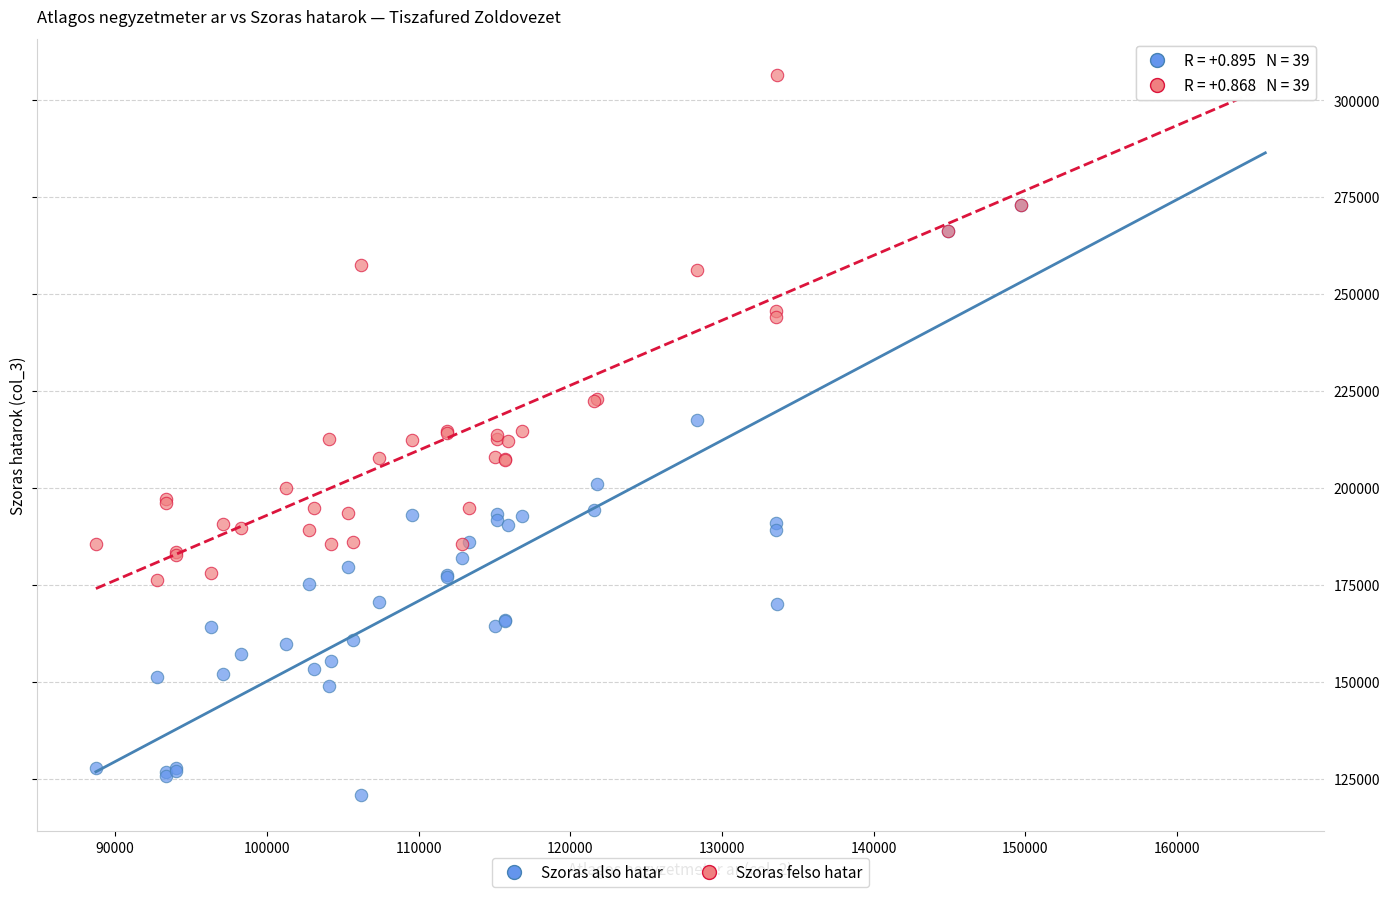

Which series has the largest Y range (max minus min)?

Szoras also hatar